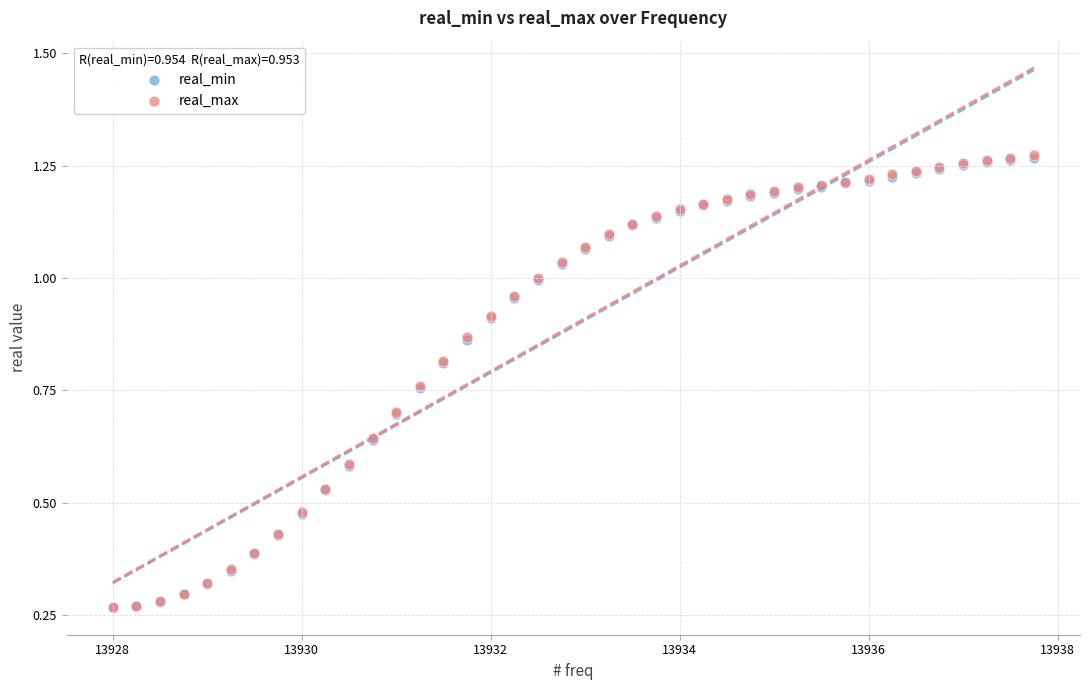

What are all the series names shown in the legend?

real_min, real_max